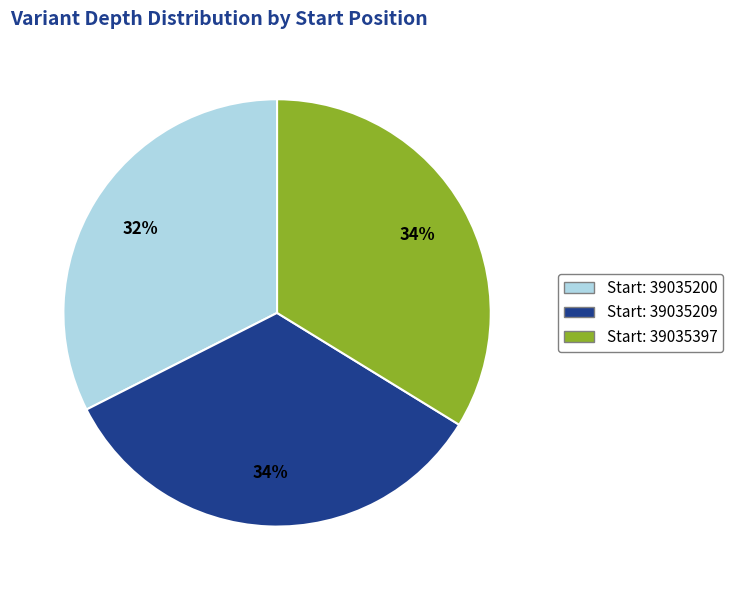

To the nearest percent, what portion does Start: 39035209 represent?

34%